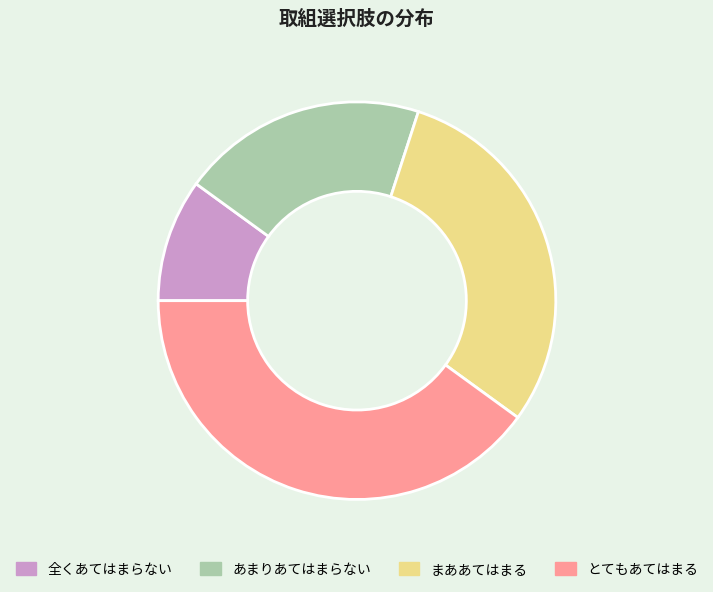

Is there a majority slice in this chart?

No